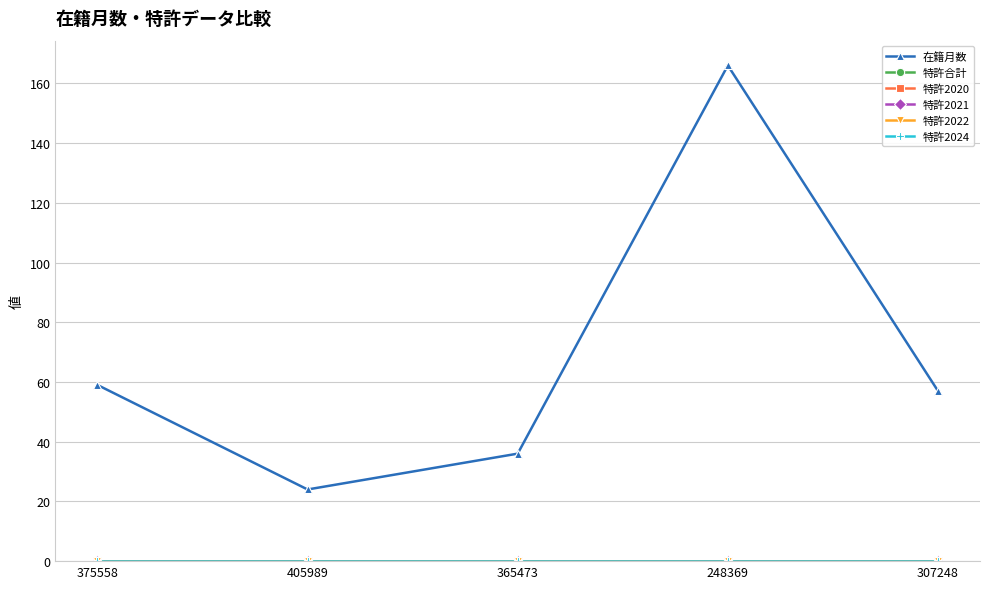

List the series in order of their peak value, highest first.

在籍月数, 特許合計, 特許2020, 特許2021, 特許2022, 特許2024